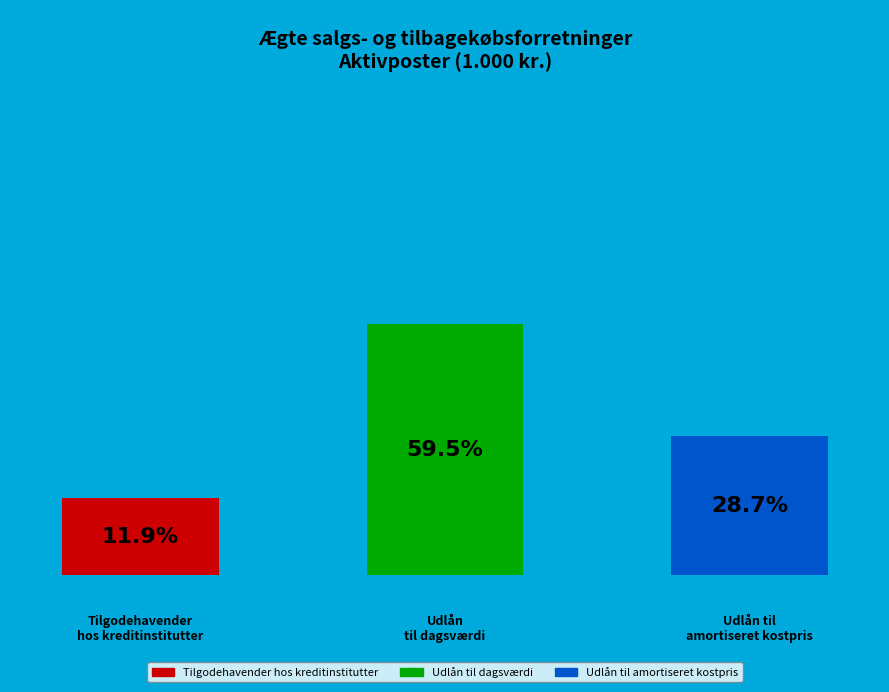

What percentage is NOT represented by Udlån til dagsværdi?

40.5%